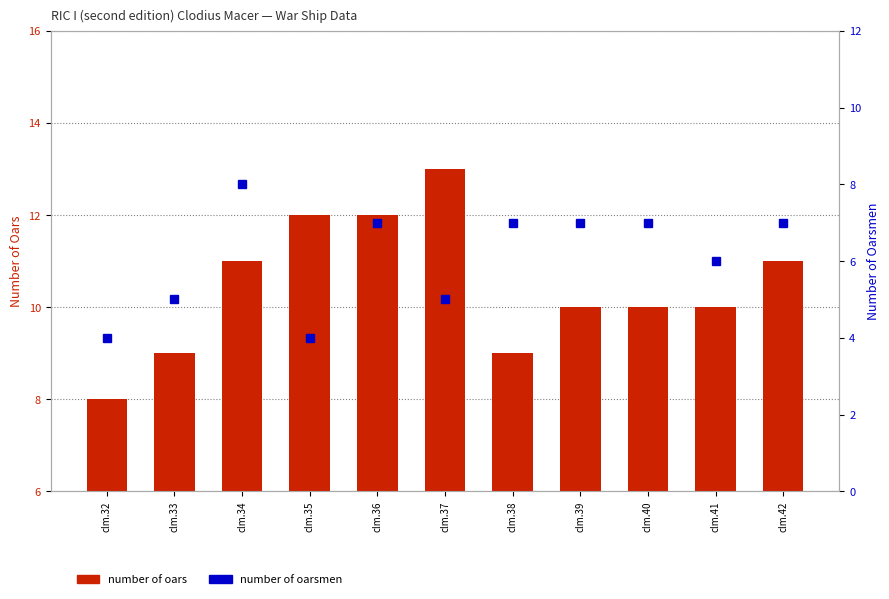

Reading left to right, transcribe all the data shown in this chart.

number of oars: 8	9	11	12	12	13	9	10	10	10	11
number of oarsmen: 4	5	8	4	7	5	7	7	7	6	7